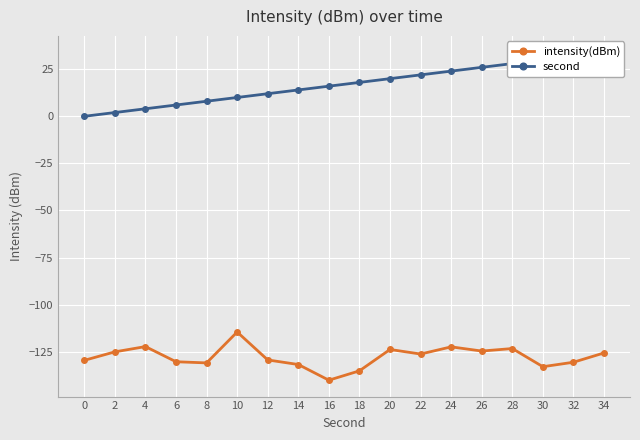

True or false: second has a value of 28.0 at 28.

True